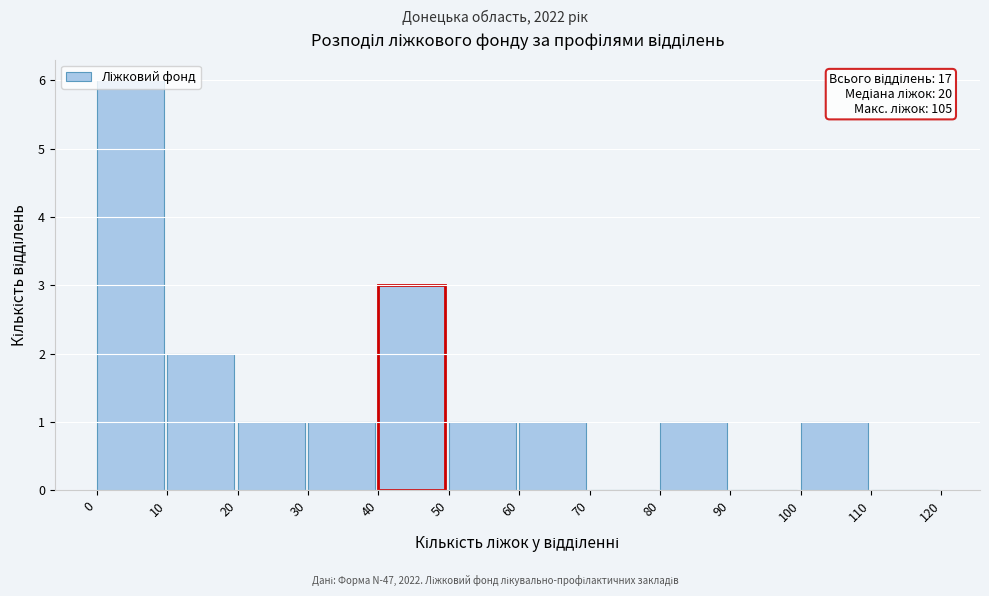

Which range on the x-axis has the tallest bar?

0 to 10